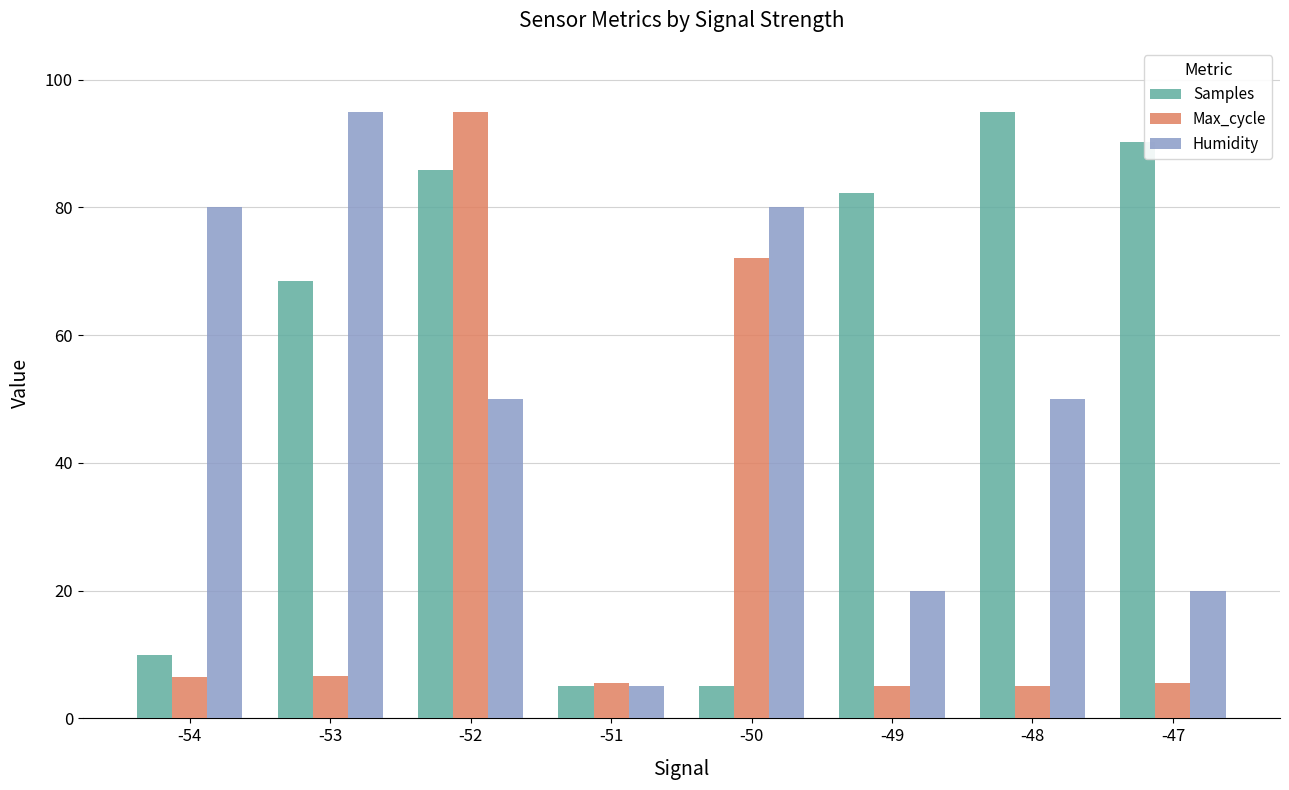

How many series are shown in this chart?

3